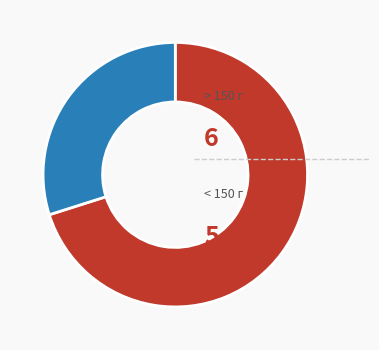

Does any single category account for the majority?

Yes